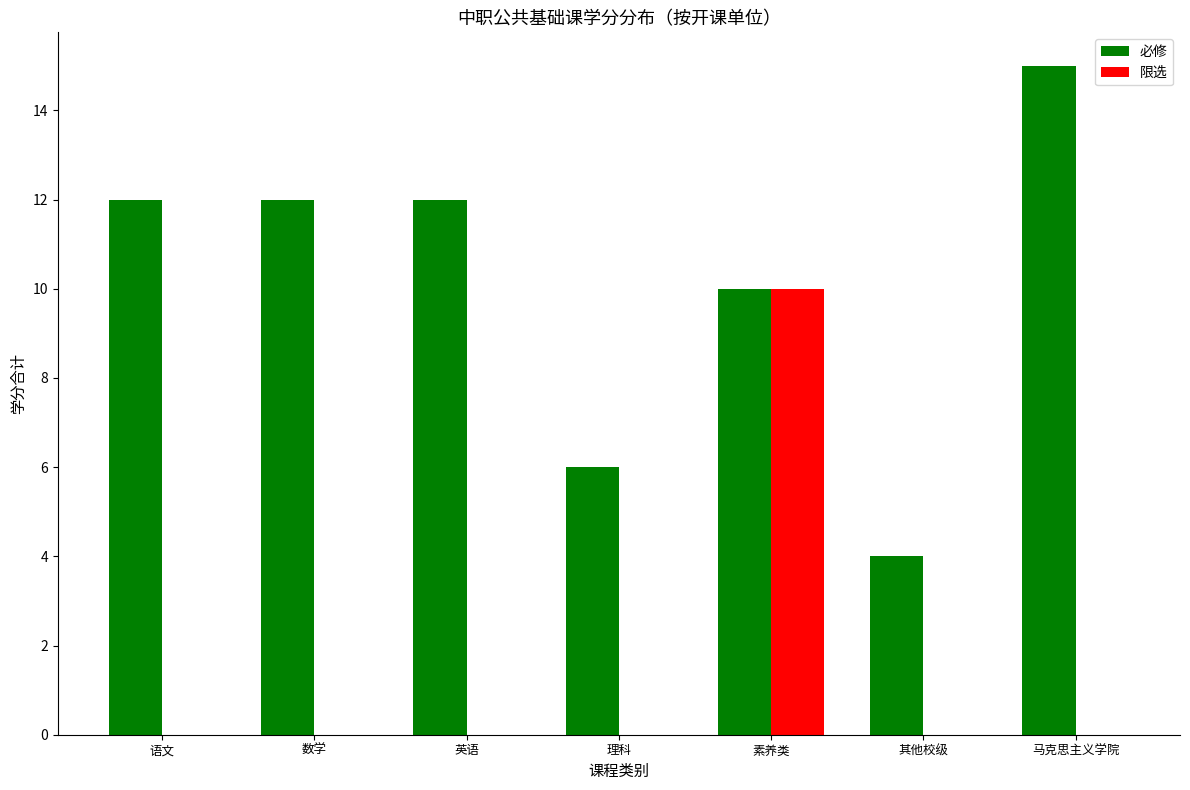

Which series has the largest range (max minus min)?

必修